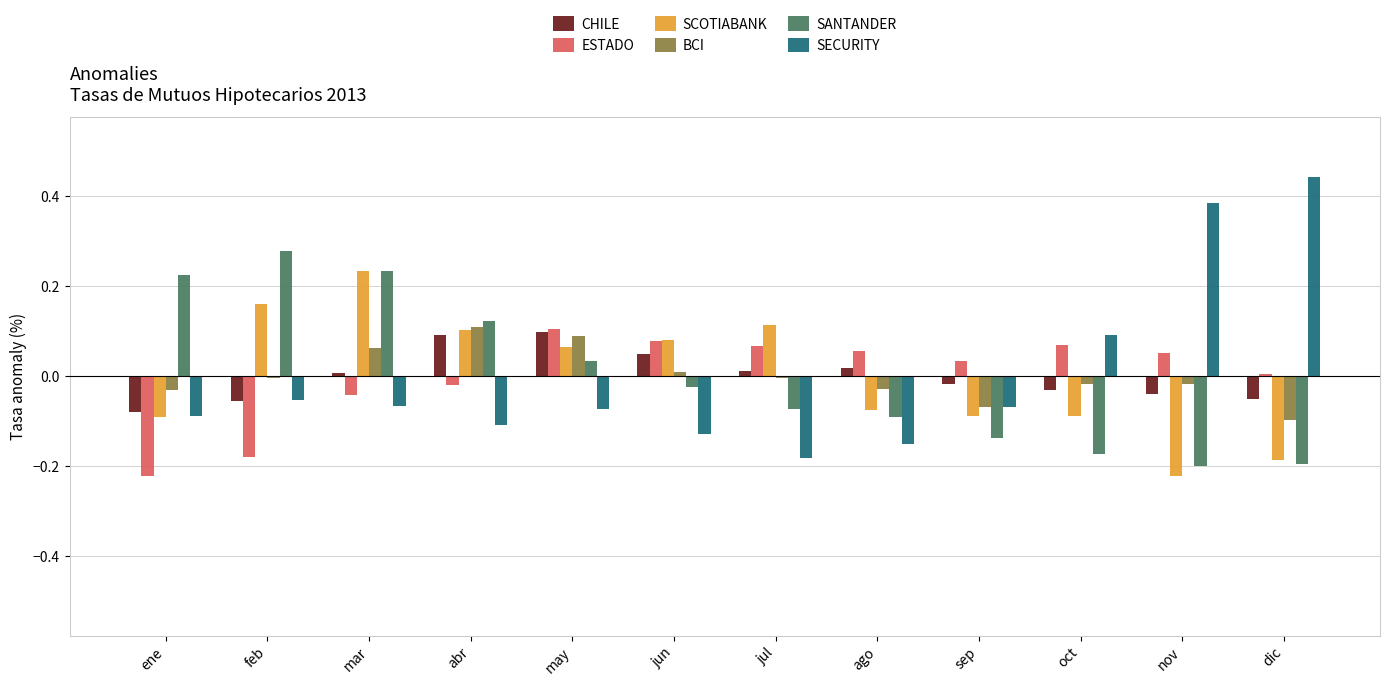

What is the label of the 11th bar from the left?

nov